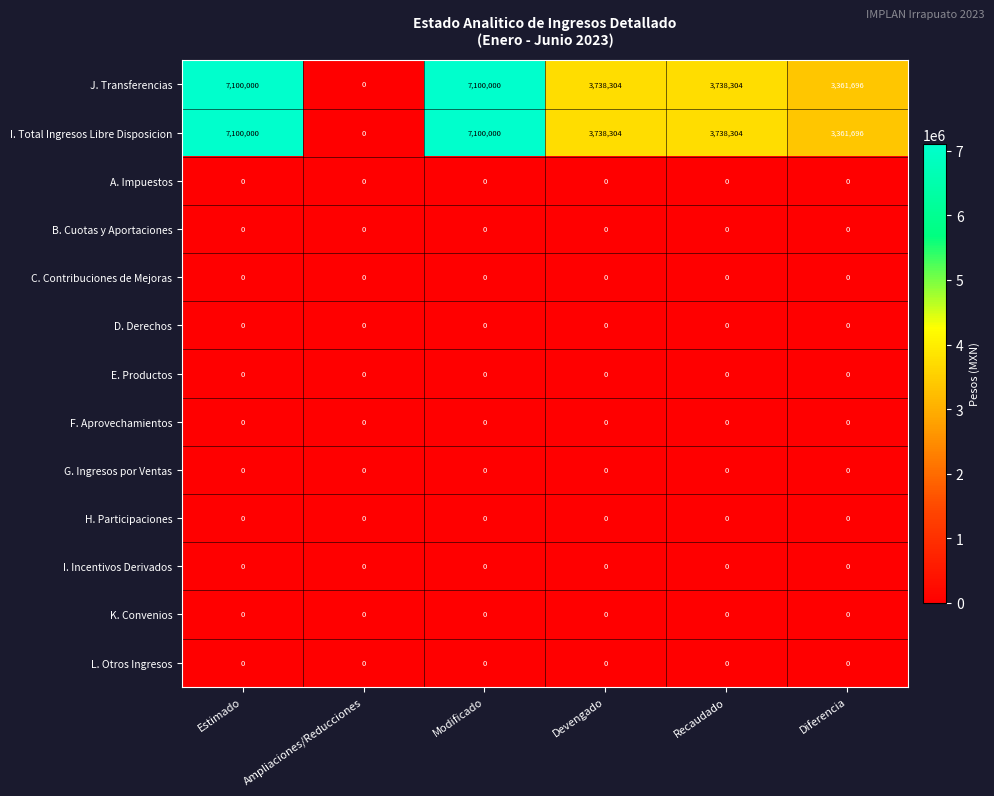

At how many categories does at least one series exceed 3486320?

4